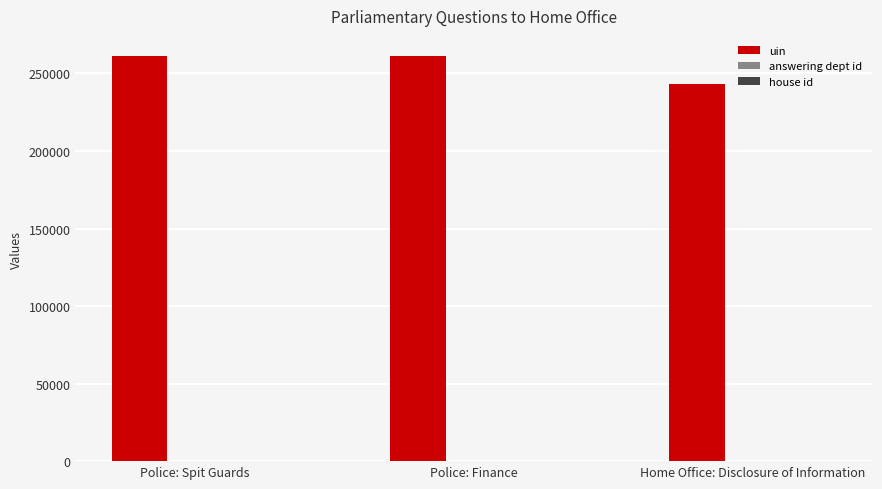

What is the sum of all uin values?

765797